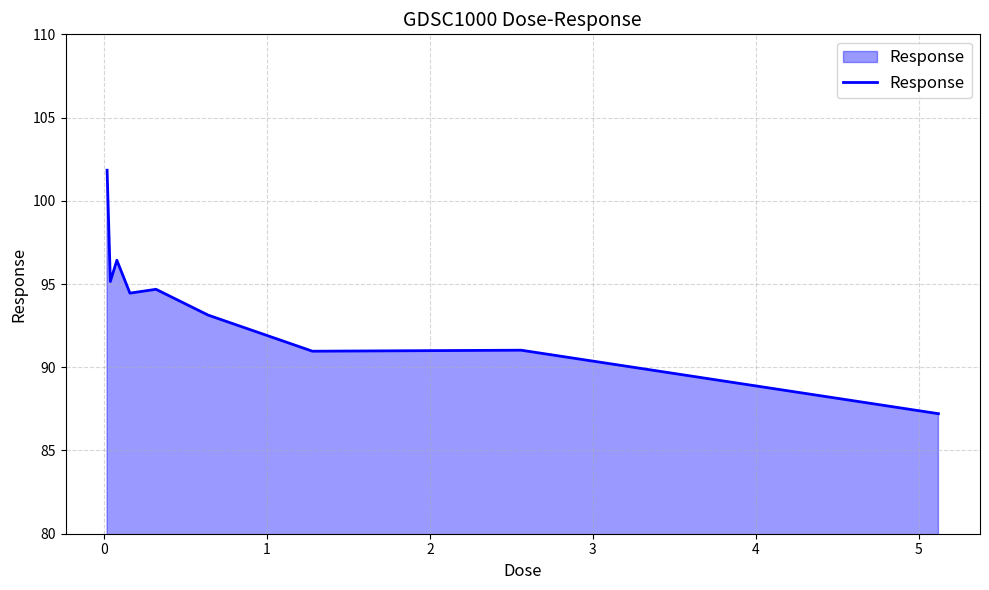

What is the smallest value displayed?

87.2